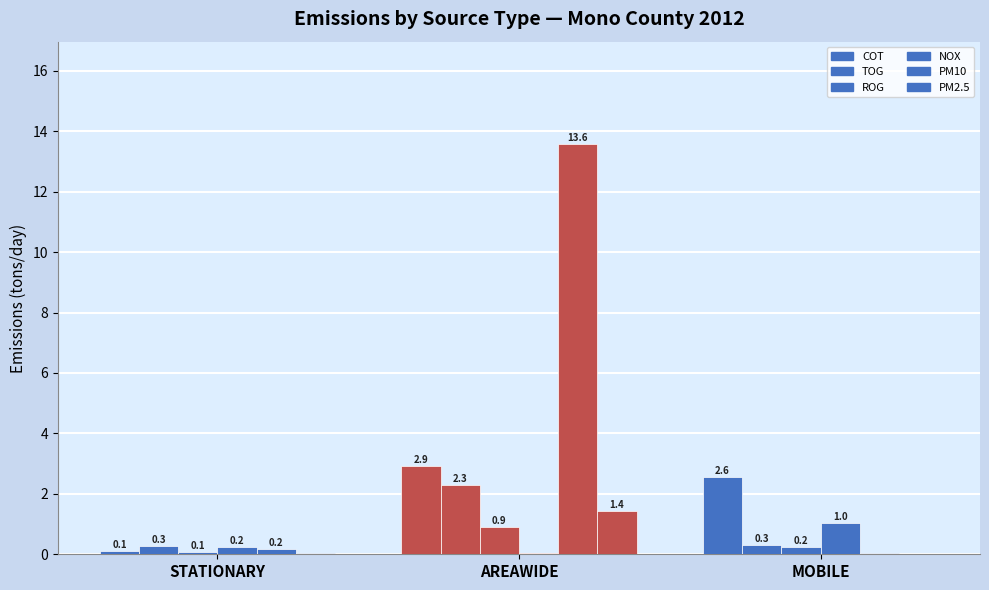

What value does the NOX series have at MOBILE?

1.0